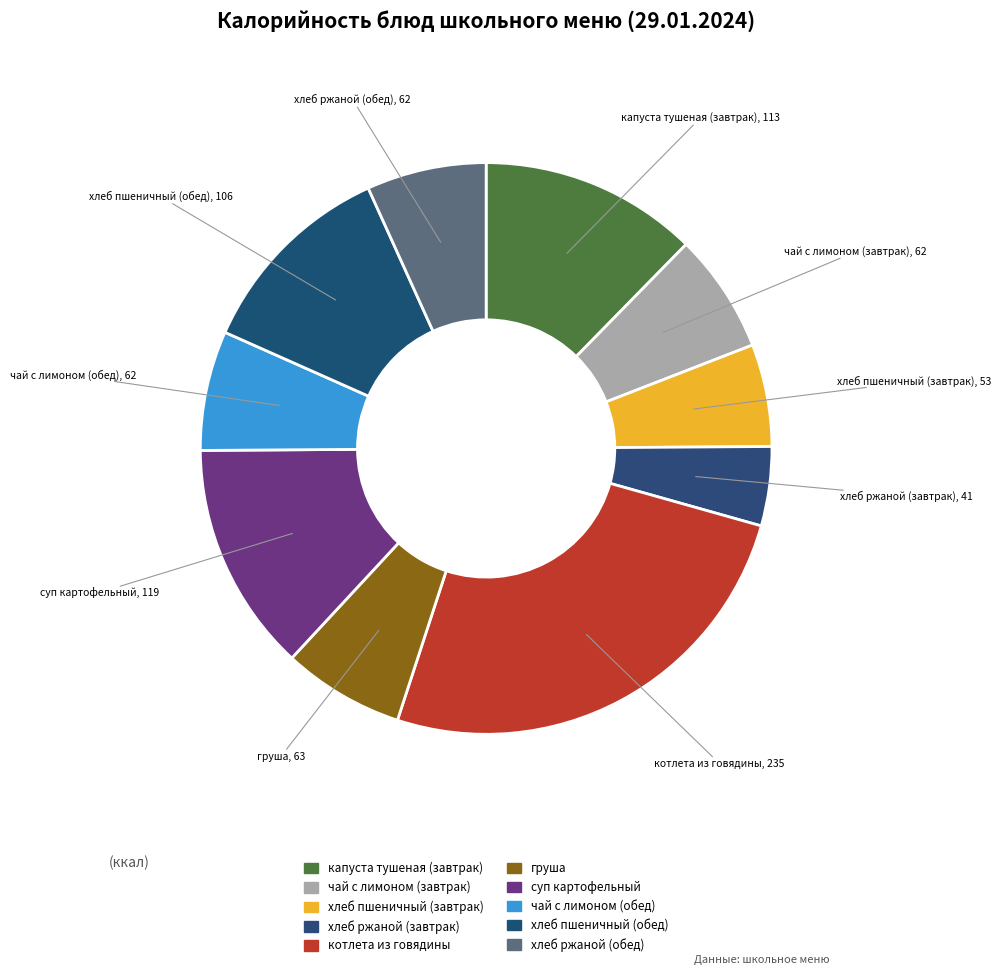

True or false: хлеб ржаной (завтрак) accounts for 18% of the total.

False